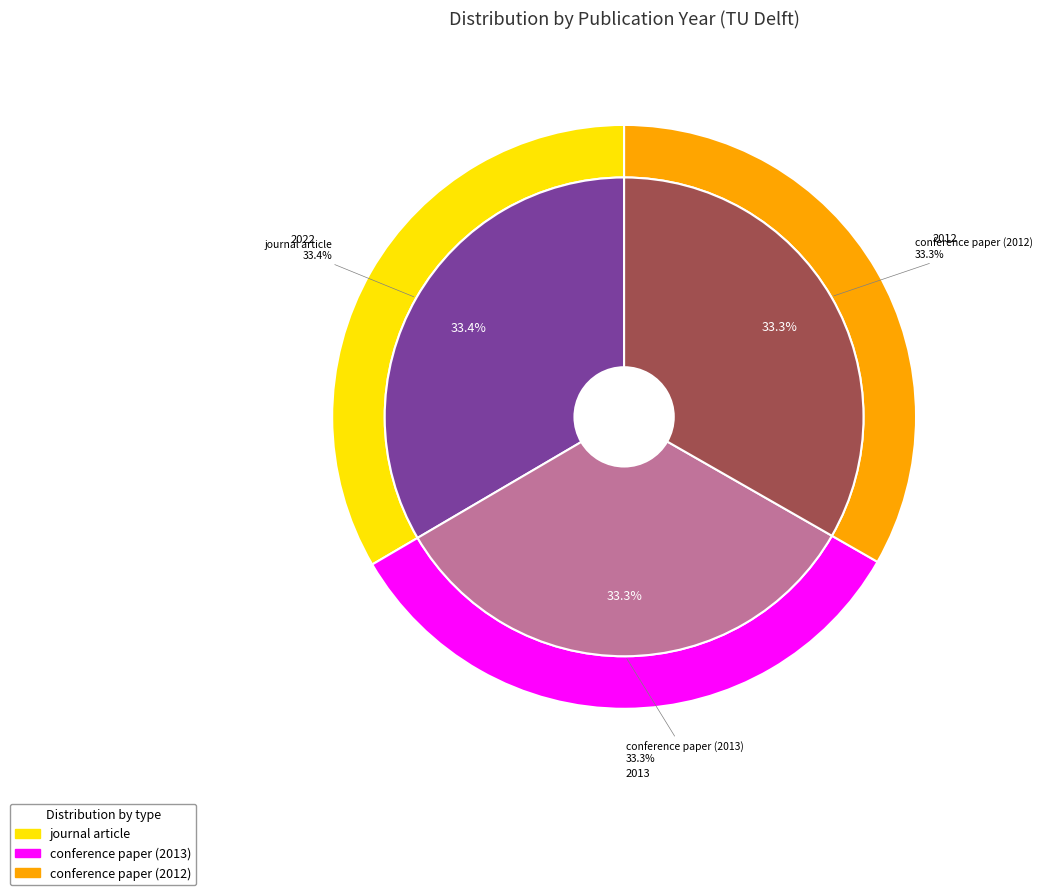

What is the smallest slice in the pie chart?

conference paper (2012)